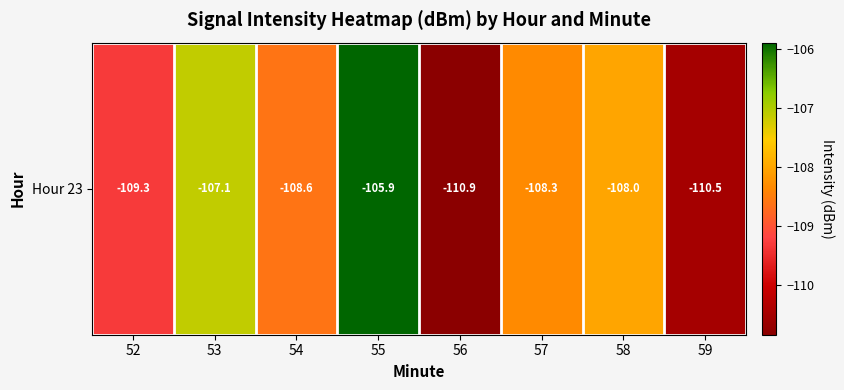

What is the maximum value shown in the chart?

-105.9